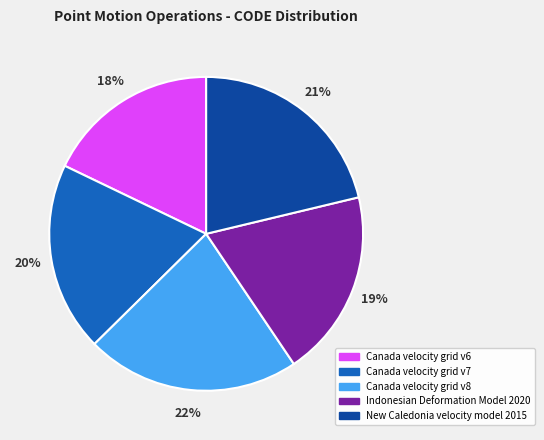

What percentage is the Canada velocity grid v7 slice, to the nearest percent?

20%